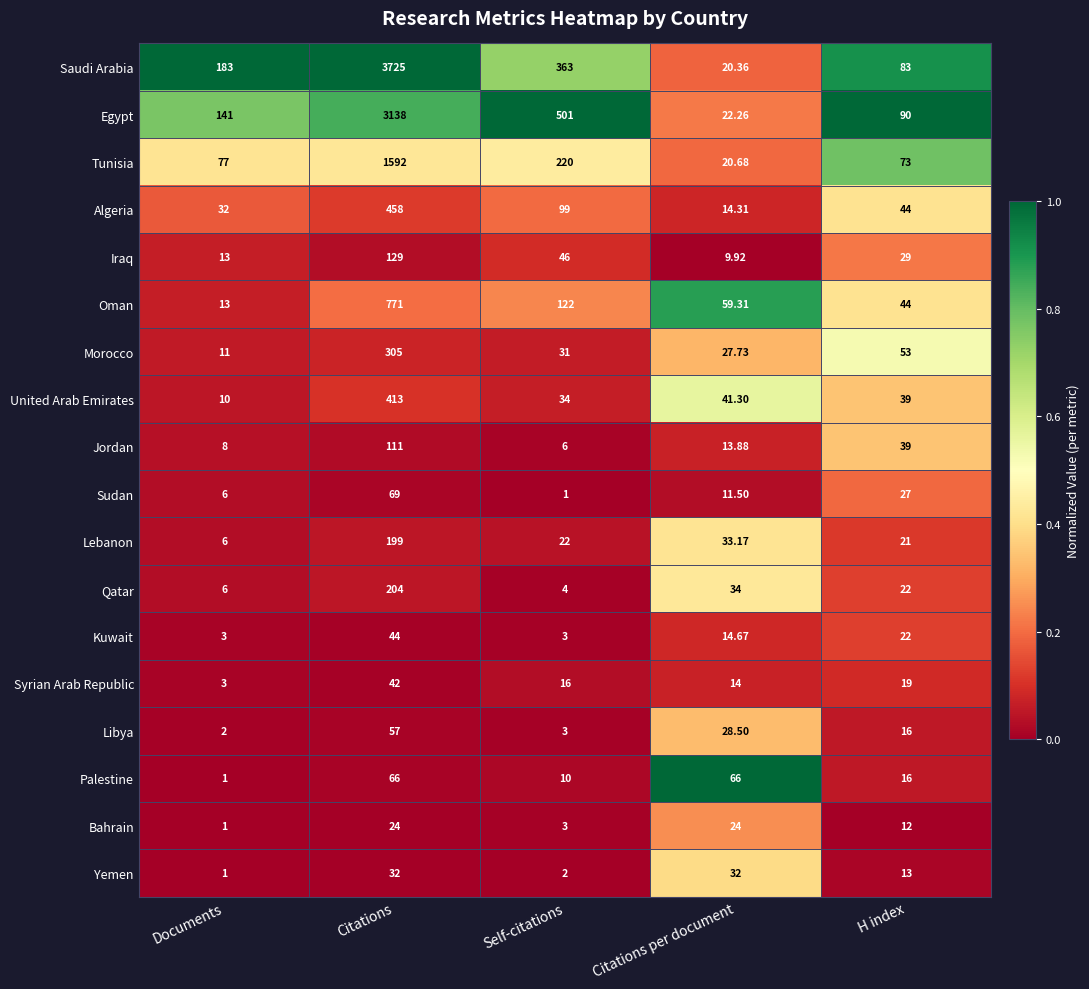

How many categories are shown in the chart?

5